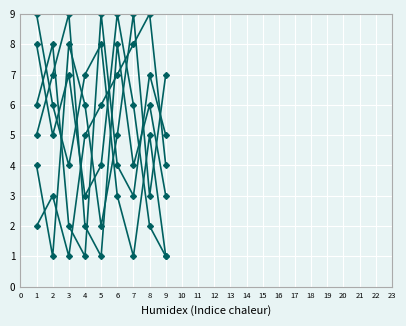

Count the number of data series in this chart.

6